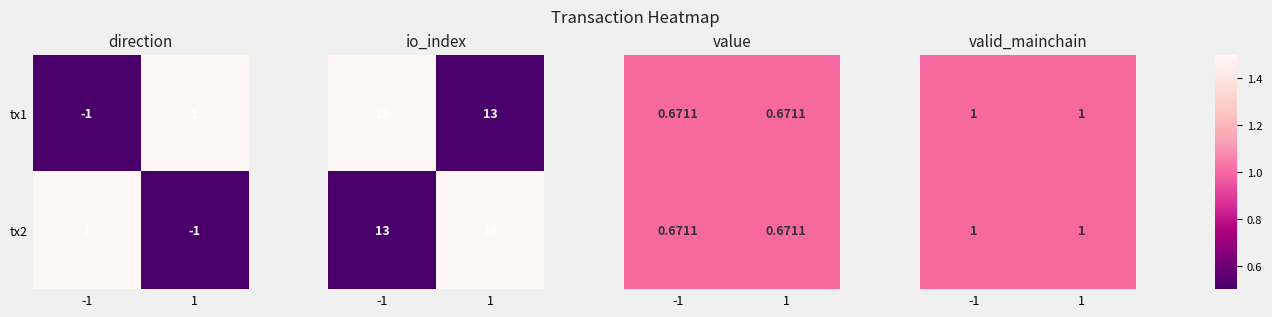

Is the value of tx2 at direction greater than the value of tx1 at valid_mainchain?

No